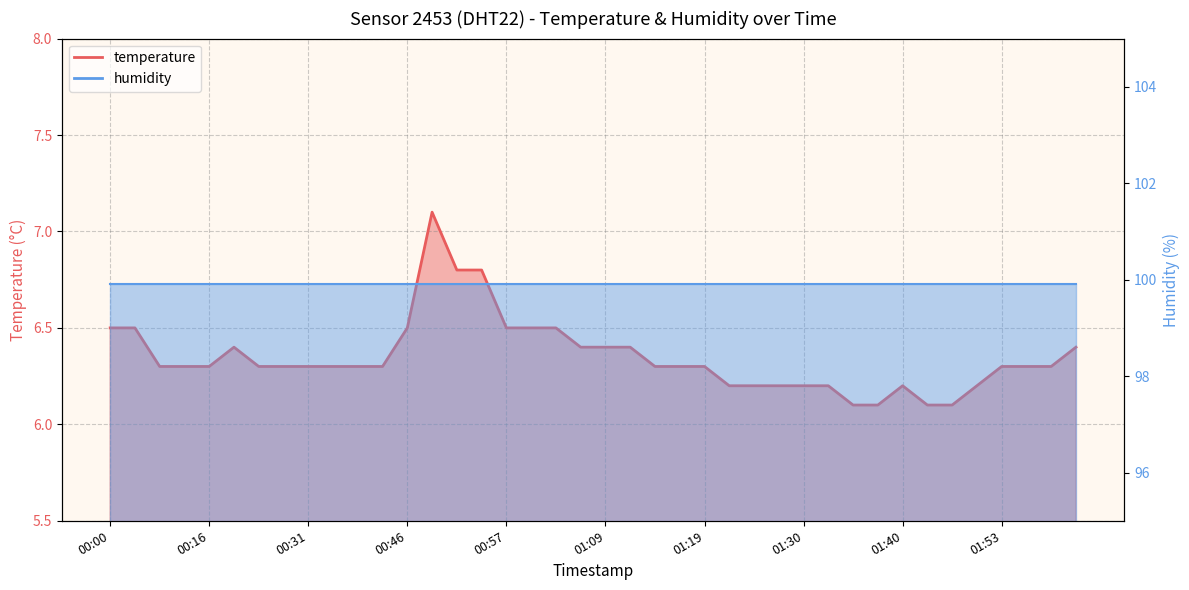

Rank the categories by value from lowest to highest.

01:35, 01:37, 01:45, 01:48, 01:22, 01:24, 01:27, 01:30, 01:32, 01:40, 01:50, 00:08, 00:13, 00:16, 00:26, 00:28, 00:31, 00:33, 00:36, 00:44, 01:14, 01:17, 01:19, 01:53, 01:55, 01:58, 00:23, 01:04, 01:09, 01:12, 02:00, 00:00, 00:04, 00:46, 00:57, 00:59, 01:02, 00:51, 00:54, 00:49